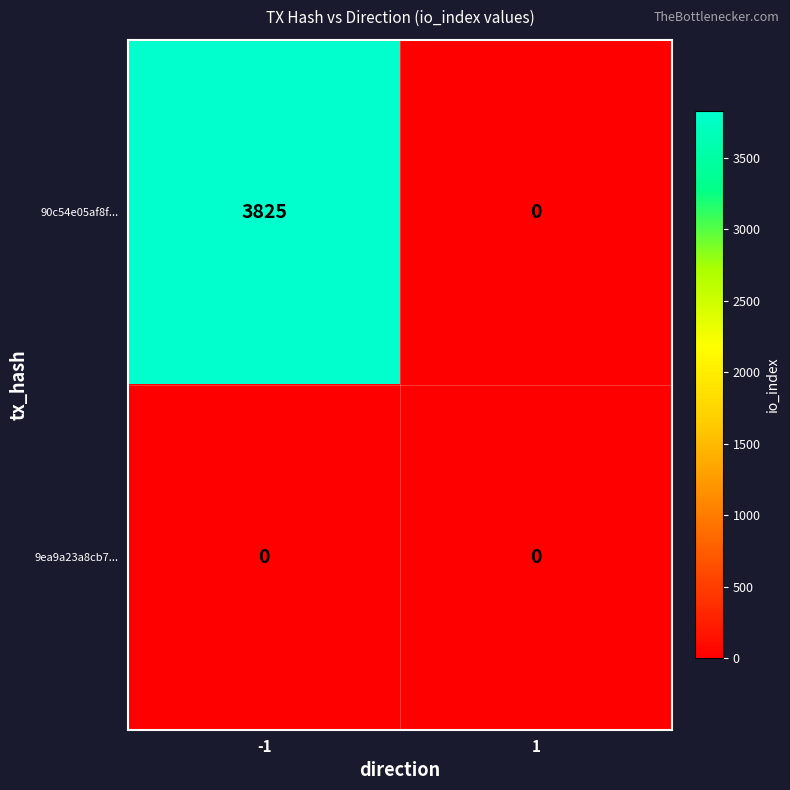

What is the total value across all series at -1?

3825